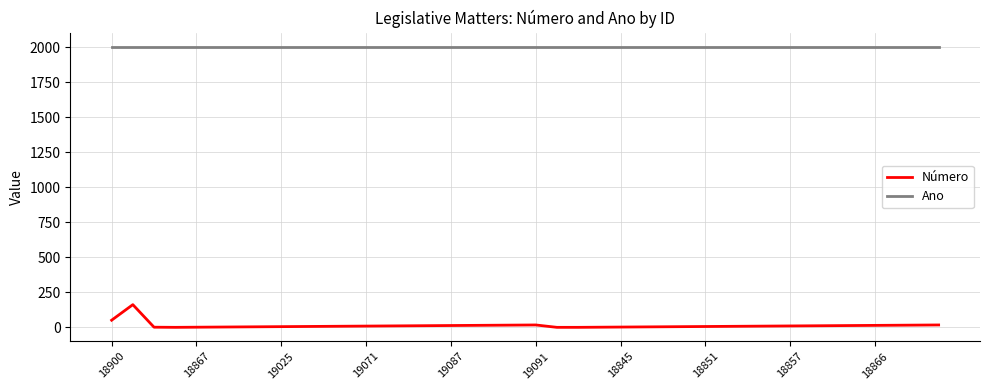

In Número, how many points are higher than both neighbors (excluding endpoints)?

2